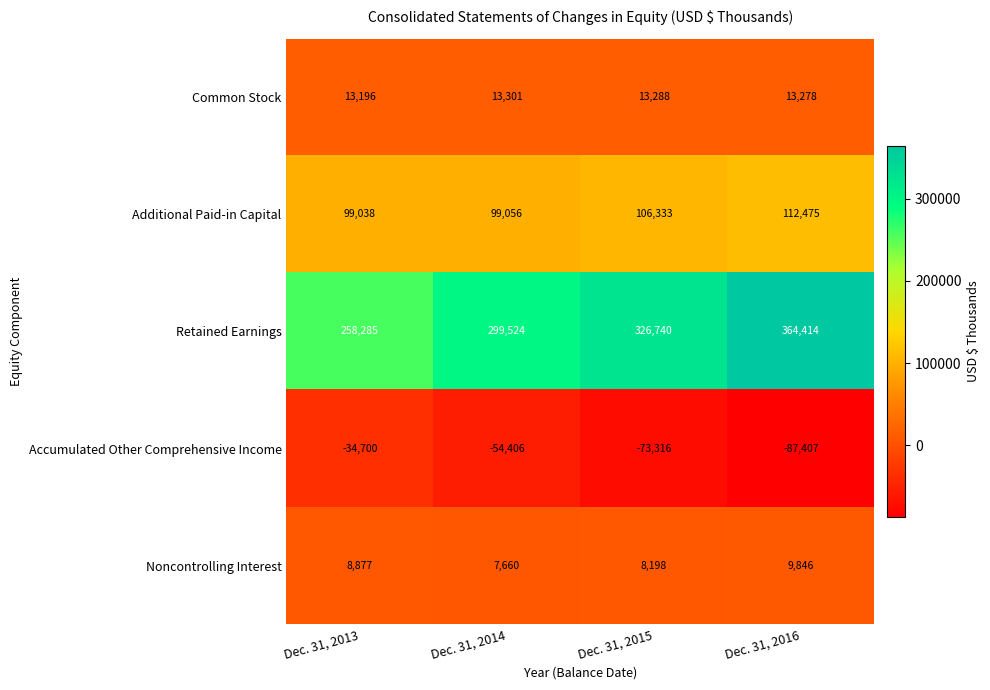

What value does the Additional Paid-in Capital series have at Dec. 31, 2016, to the nearest 100?

112500